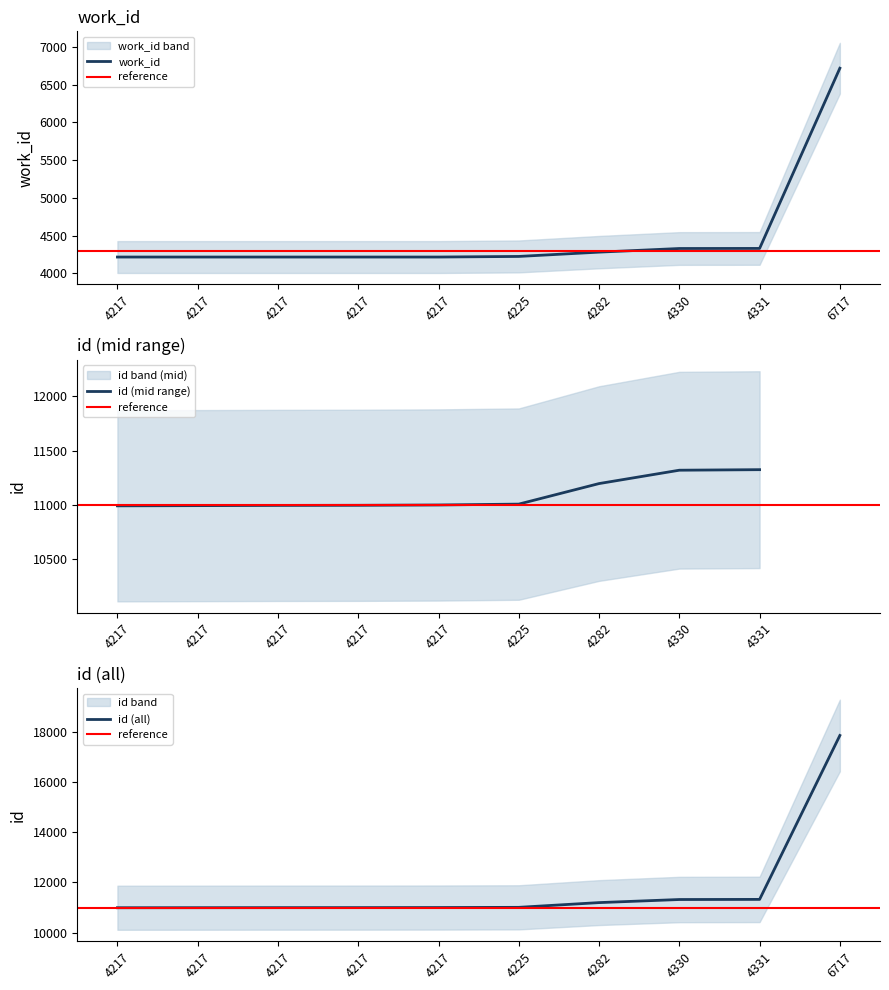

How many lines are shown in the chart?

2